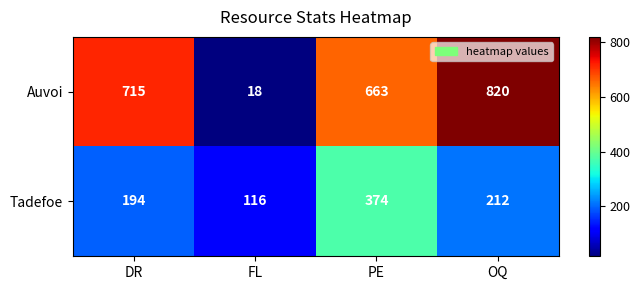

Reading left to right, list all the values displayed in this chart.

Auvoi: 715	18	663	820
Tadefoe: 194	116	374	212